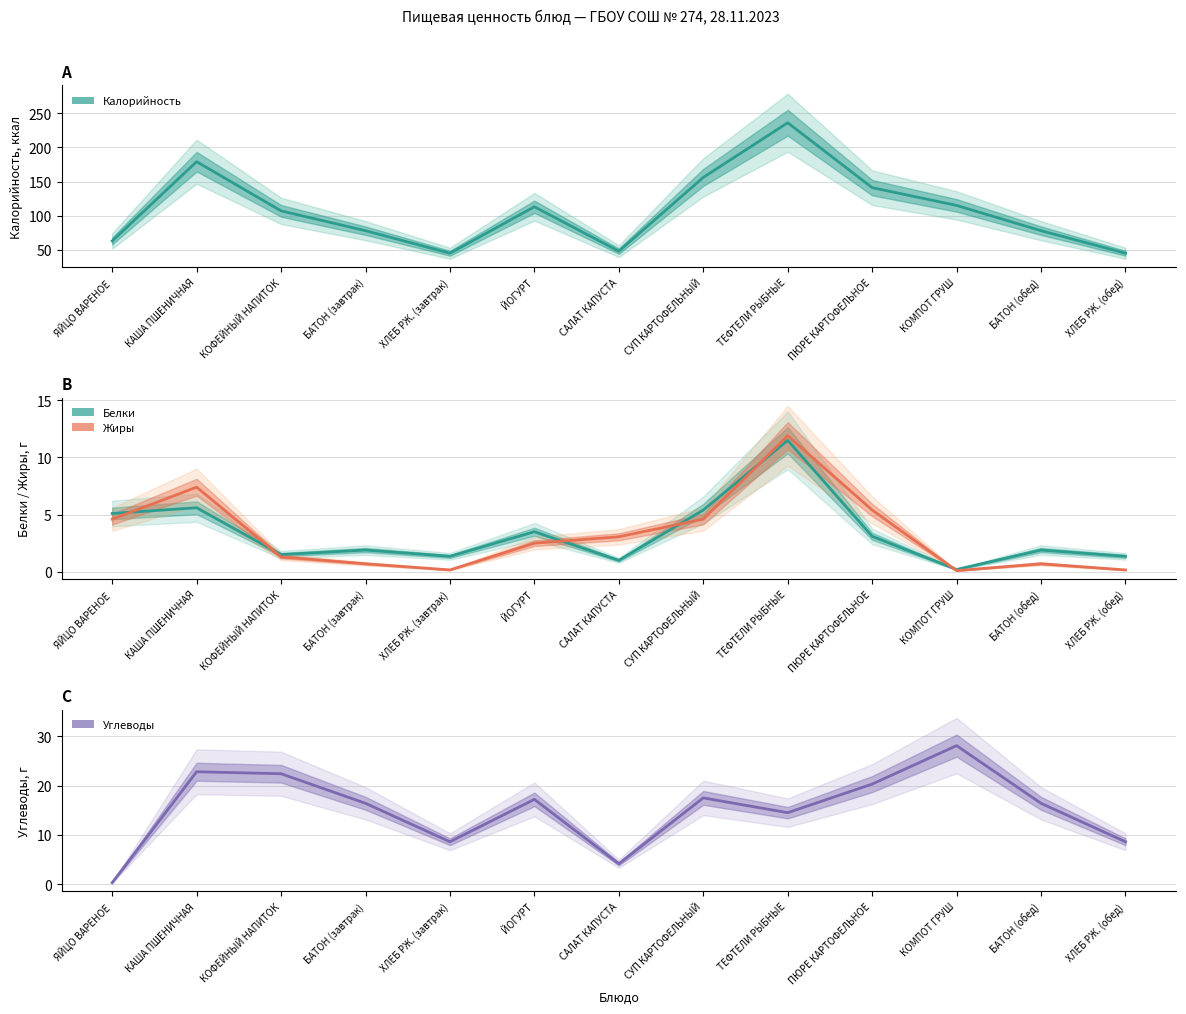

The value of Углеводы at ХЛЕБ РЖ. (завтрак) is 14.2. True or false?

False